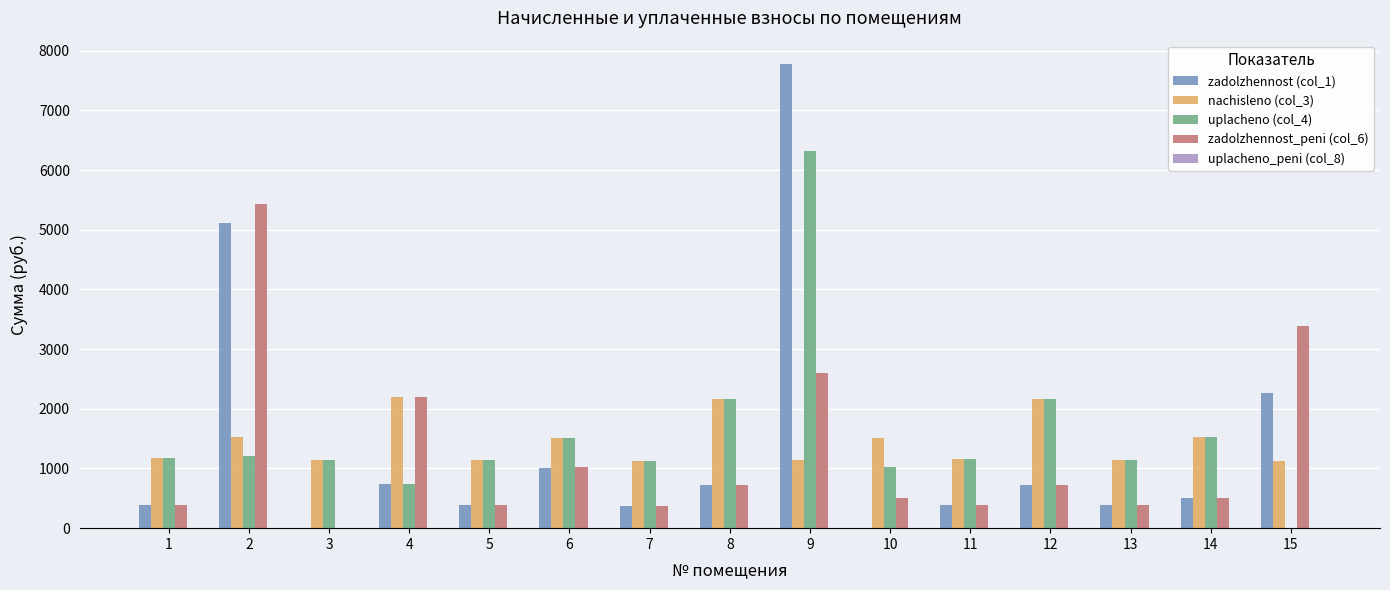

How many data points in uplacheno (col_4) are above 1157?

8